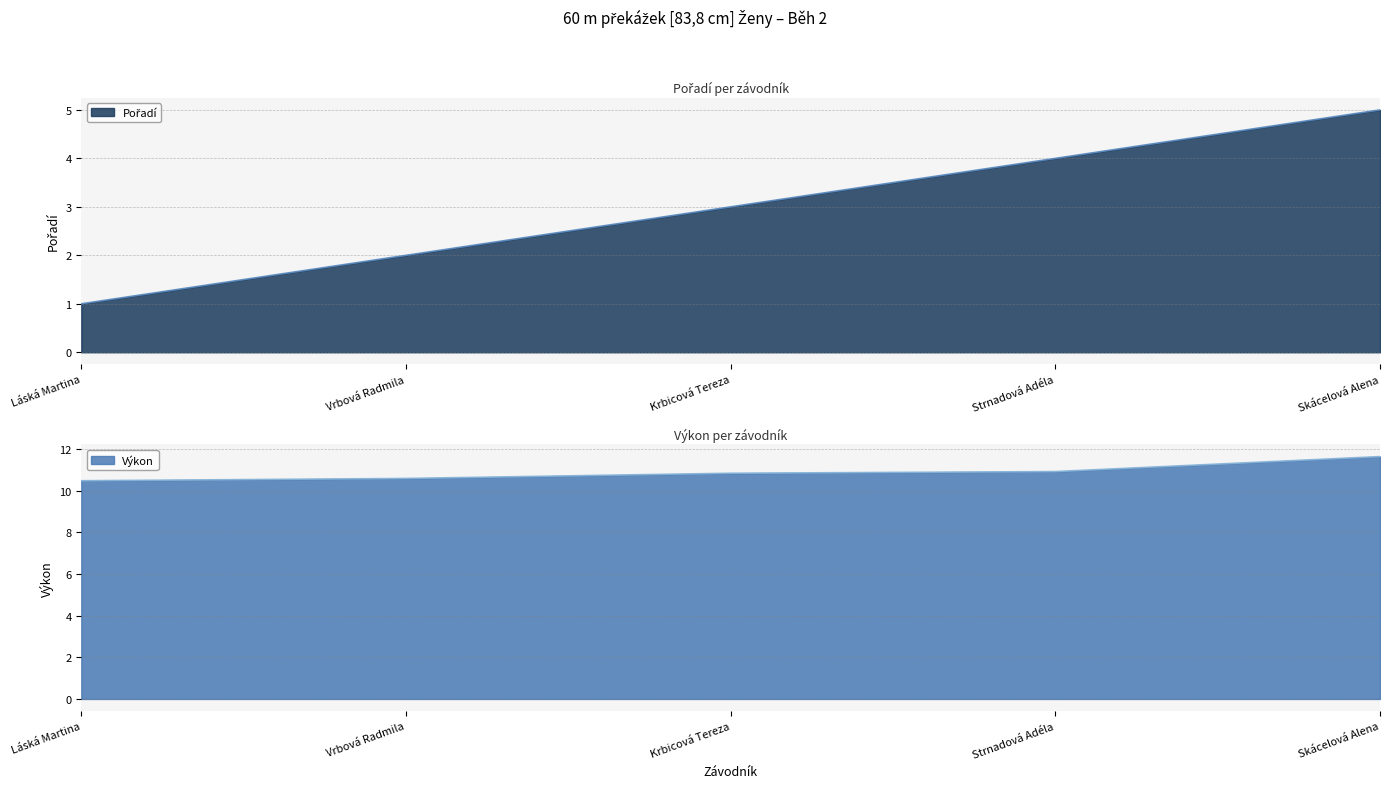

Reading left to right, list all the values displayed in this chart.

Pořadí: 1.0	2.0	3.0	4.0	5.0
Výkon: 10.5	10.6	10.8	10.9	11.6